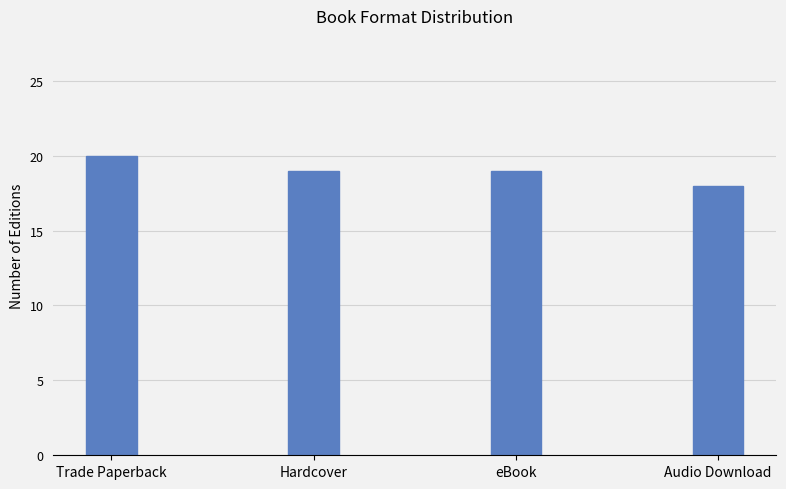

Between Hardcover and Trade Paperback, which is larger?

Trade Paperback